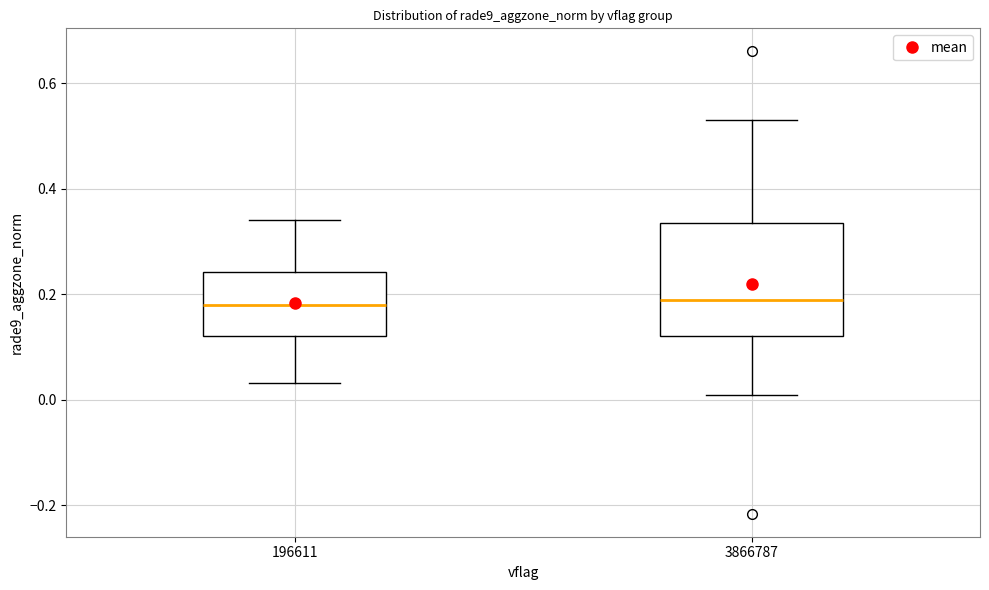

Reading left to right, read every box against the y-axis: the position of its median line, the range the box covers, and the ends of its whiskers. The values are not printed on the chart, so give them approximately, as read against the axis.

196611: median 0.18, box 0.12 to 0.24, whiskers 0.04 to 0.34
3866787: median 0.18, box 0.12 to 0.34, whiskers 0.00 to 0.54